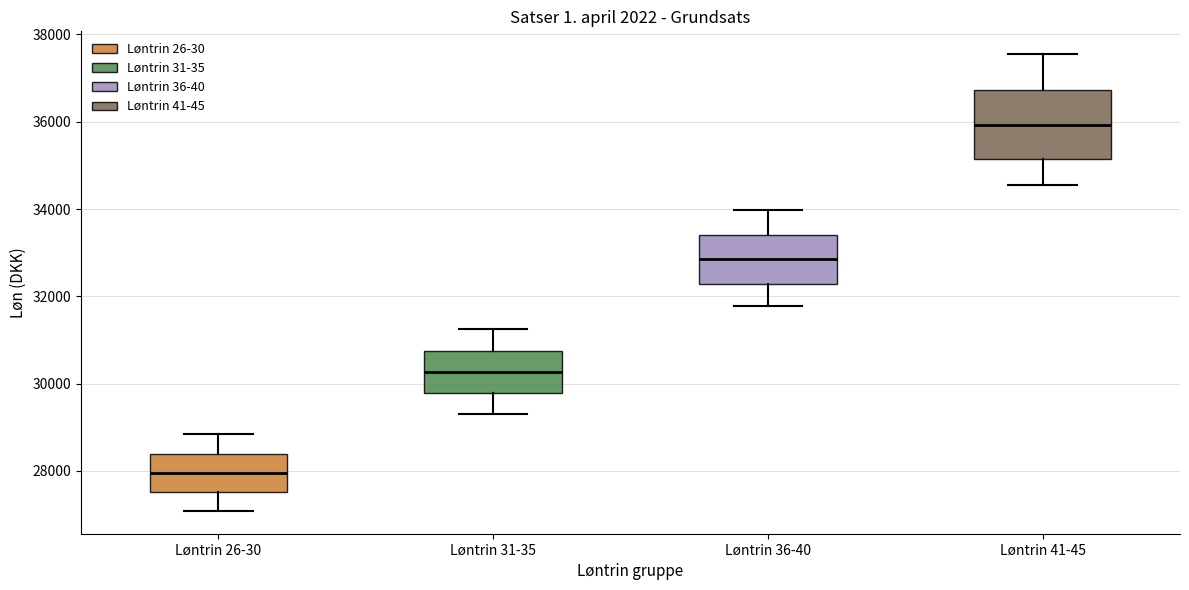

Reading left to right, transcribe this box plot: for each box, give where its median line is, the range the box spans, and where its two whiskers end, as read against the y-axis. The values are not printed on the chart, so give them approximately, as read against the axis.

Løntrin 26-30: median 28000, box 27600 to 28400, whiskers 27000 to 28800
Løntrin 31-35: median 30200, box 29800 to 30800, whiskers 29400 to 31200
Løntrin 36-40: median 32800, box 32200 to 33400, whiskers 31800 to 34000
Løntrin 41-45: median 36000, box 35200 to 36800, whiskers 34600 to 37600